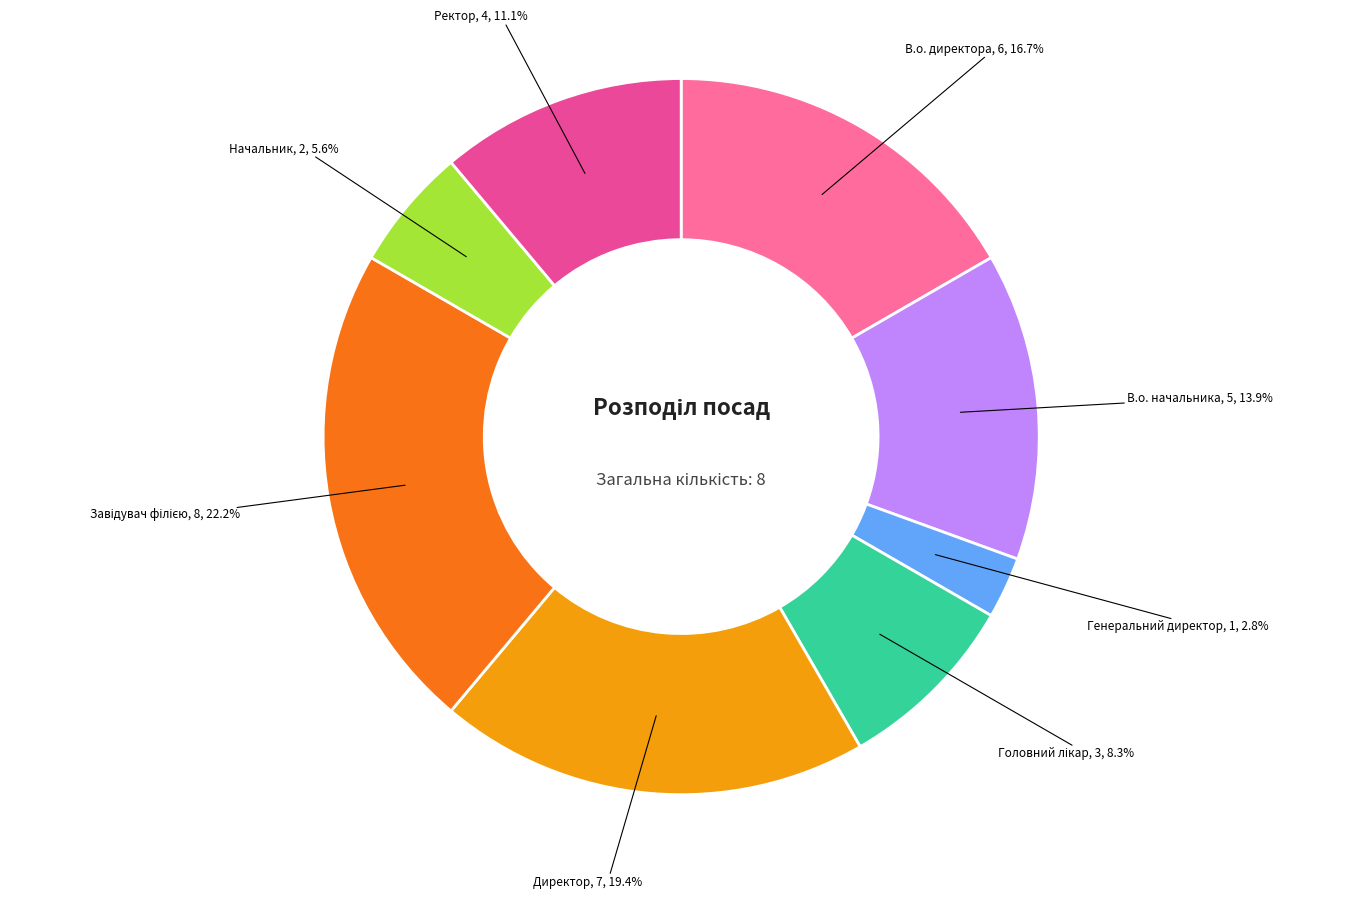

Is there any slice that represents more than half of the pie?

No